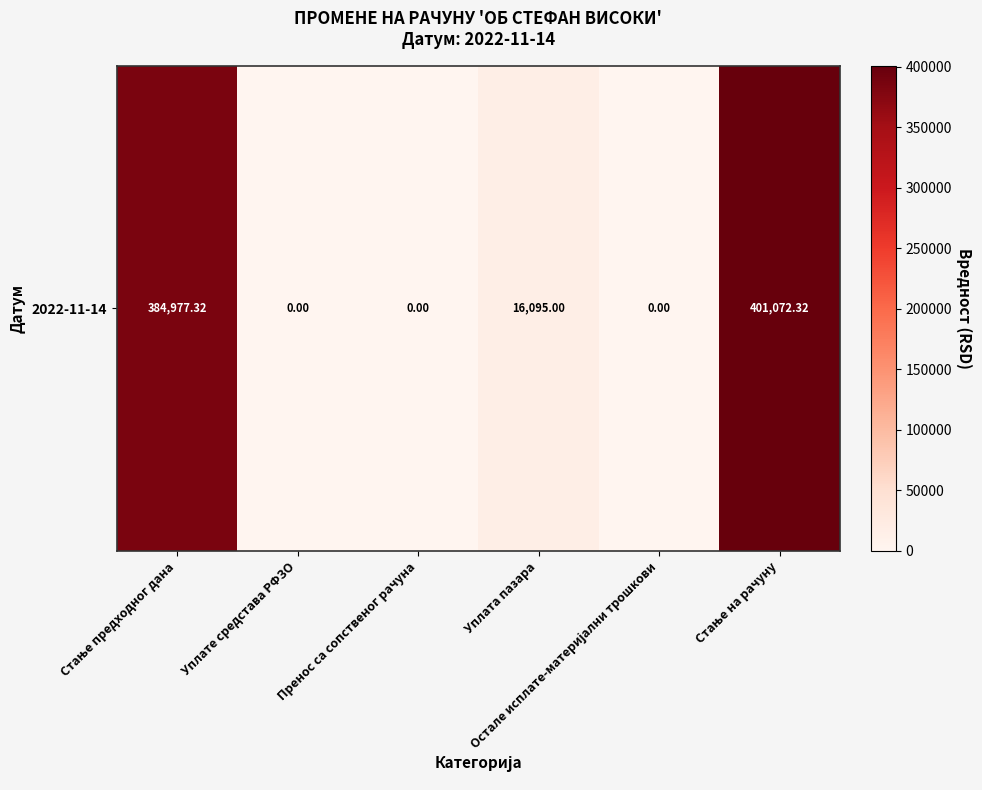

Reading left to right, transcribe all the data shown in this chart.

384977.3	0.0	0.0	16095.0	0.0	401072.3